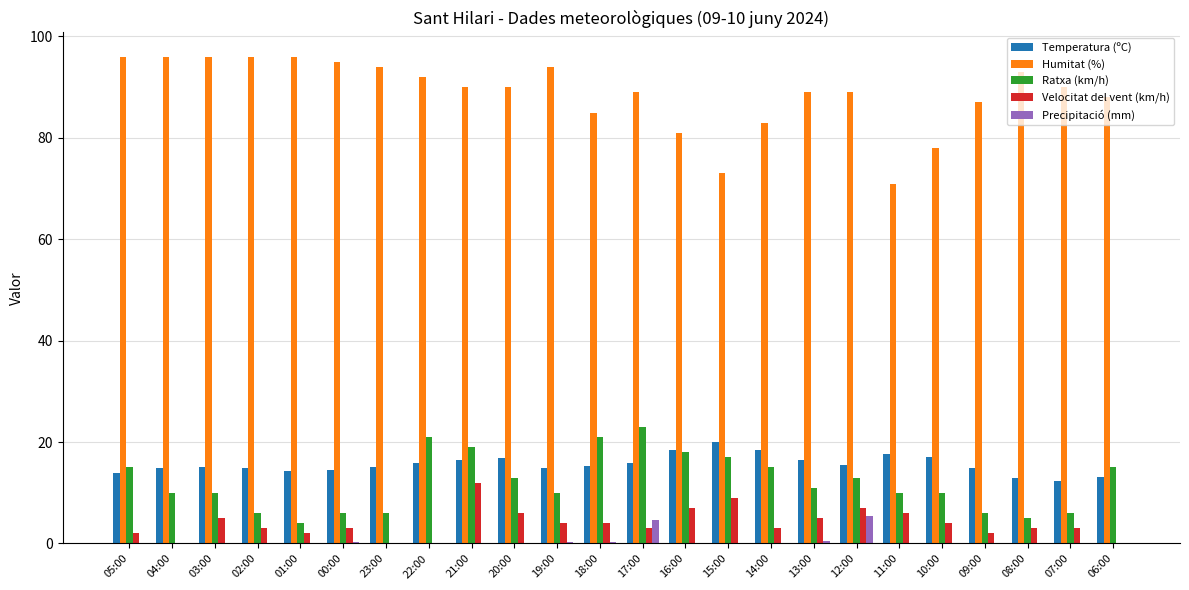

Is it true that Precipitació (mm) equals -3.6 at 06:00?

False